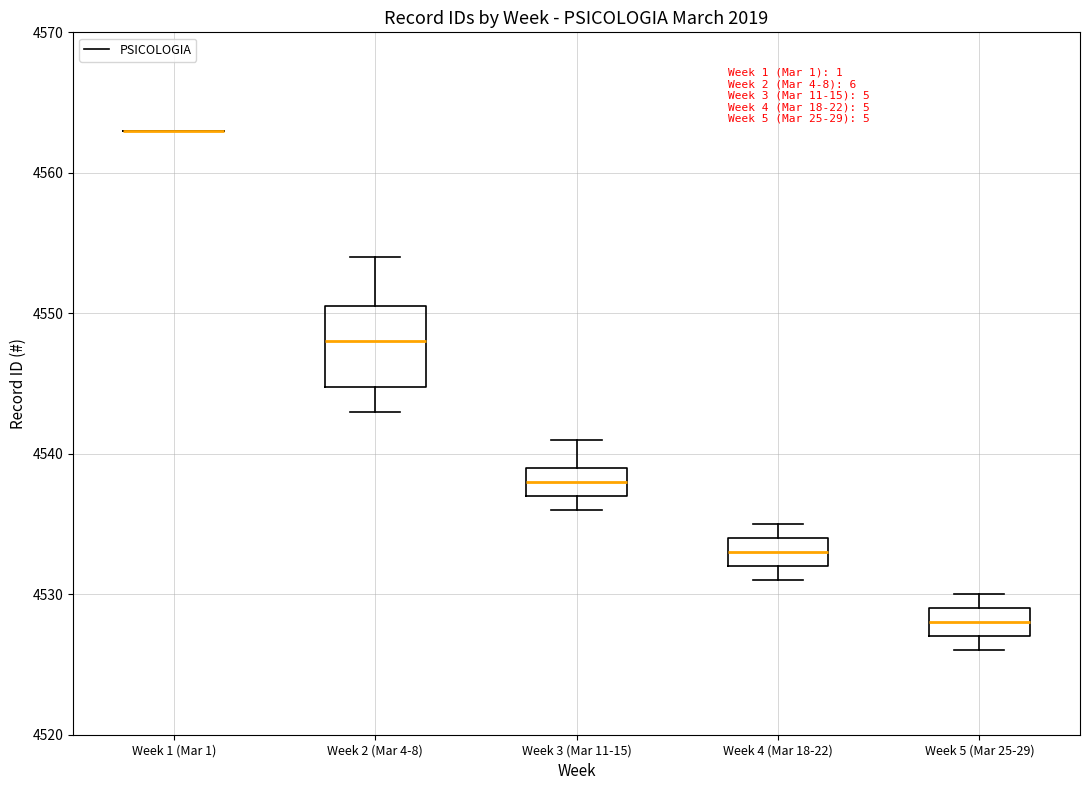

Comparing the boxes themselves (not the whiskers), which one is the tallest?

Week 2 (Mar 4-8)